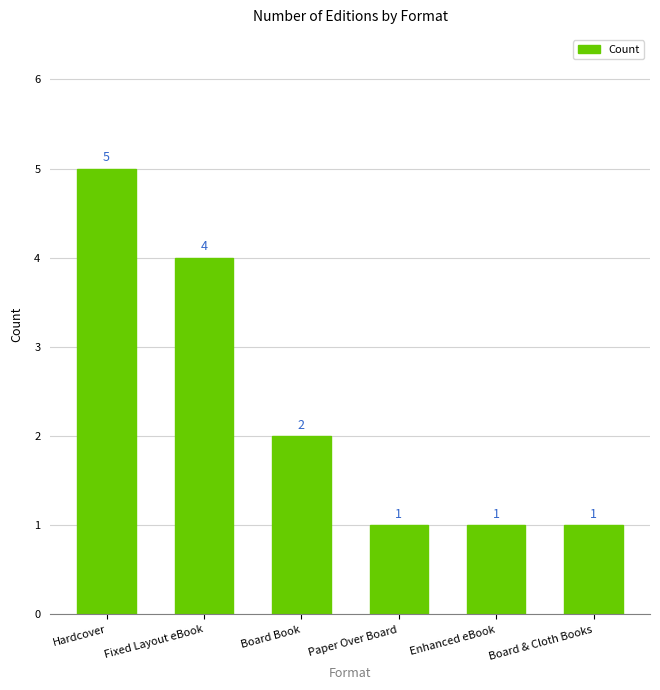

Reading right to left, transcribe all the data shown in this chart.

1	1	1	2	4	5